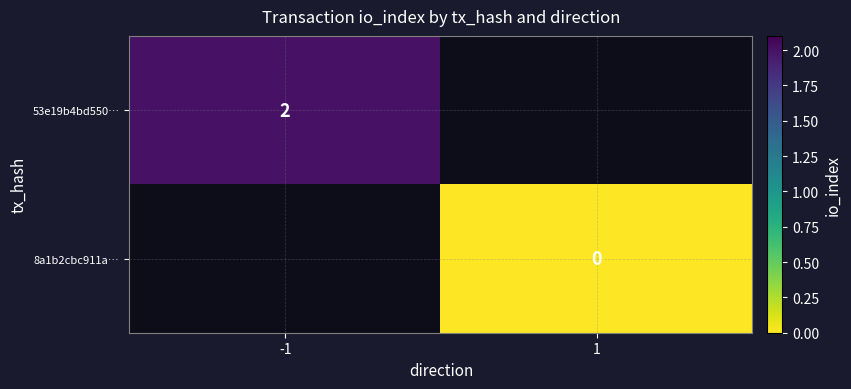

True or false: 53e19b4bd550… has a value of 2 at -1.

True